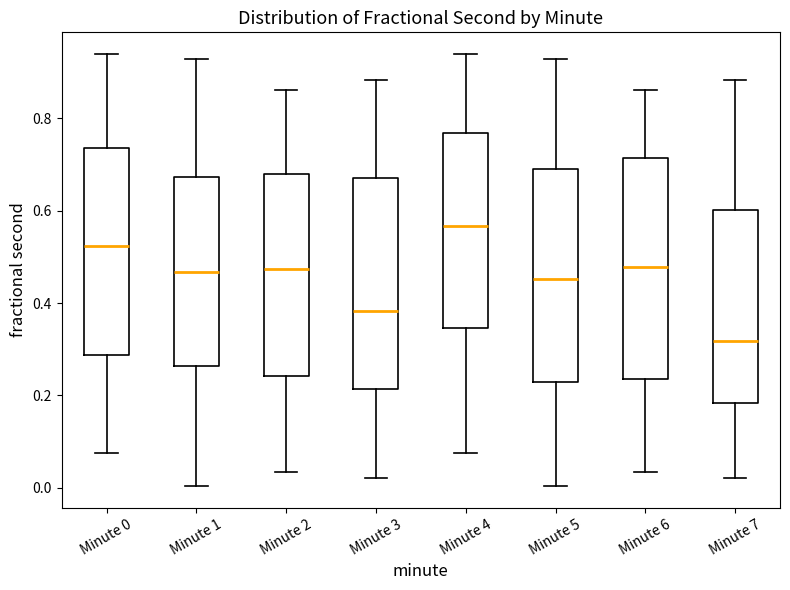

Which box has the lowest median line?

Minute 7